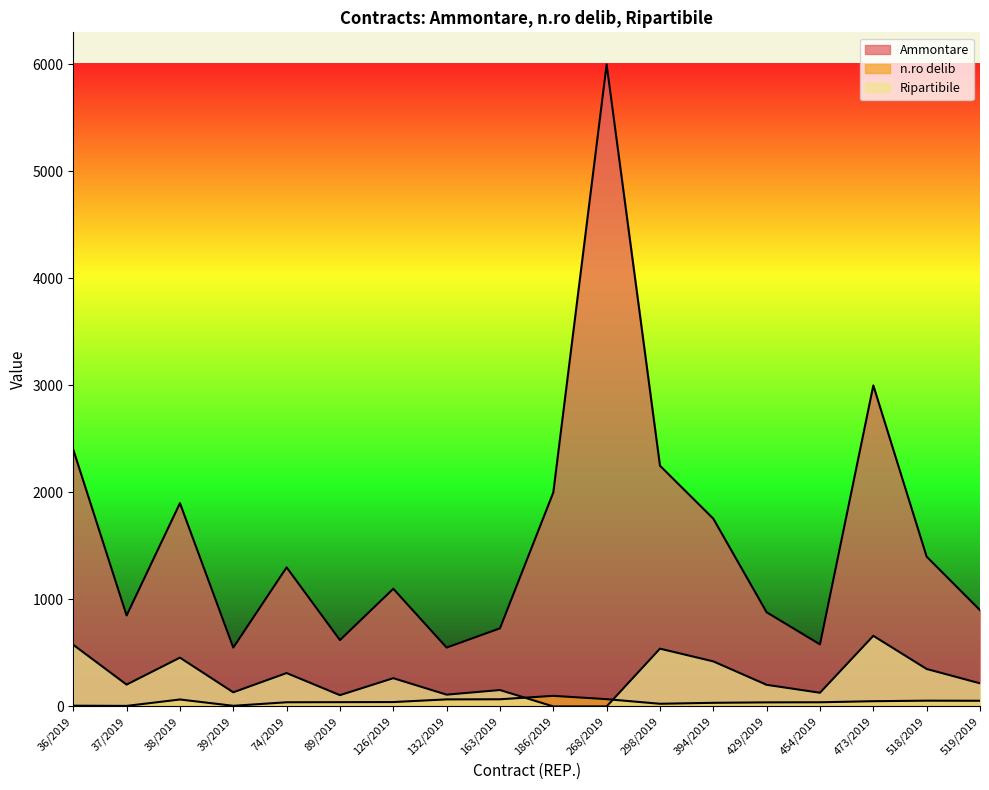

At how many categories does at least one series exceed 1792?

6